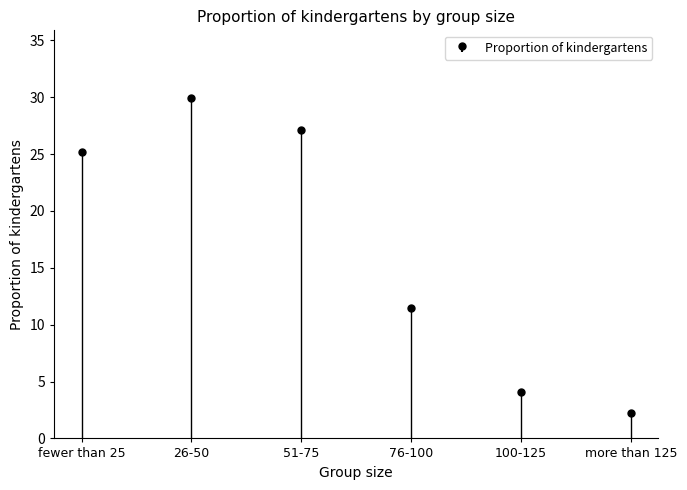

What position from the left is 51-75?

3